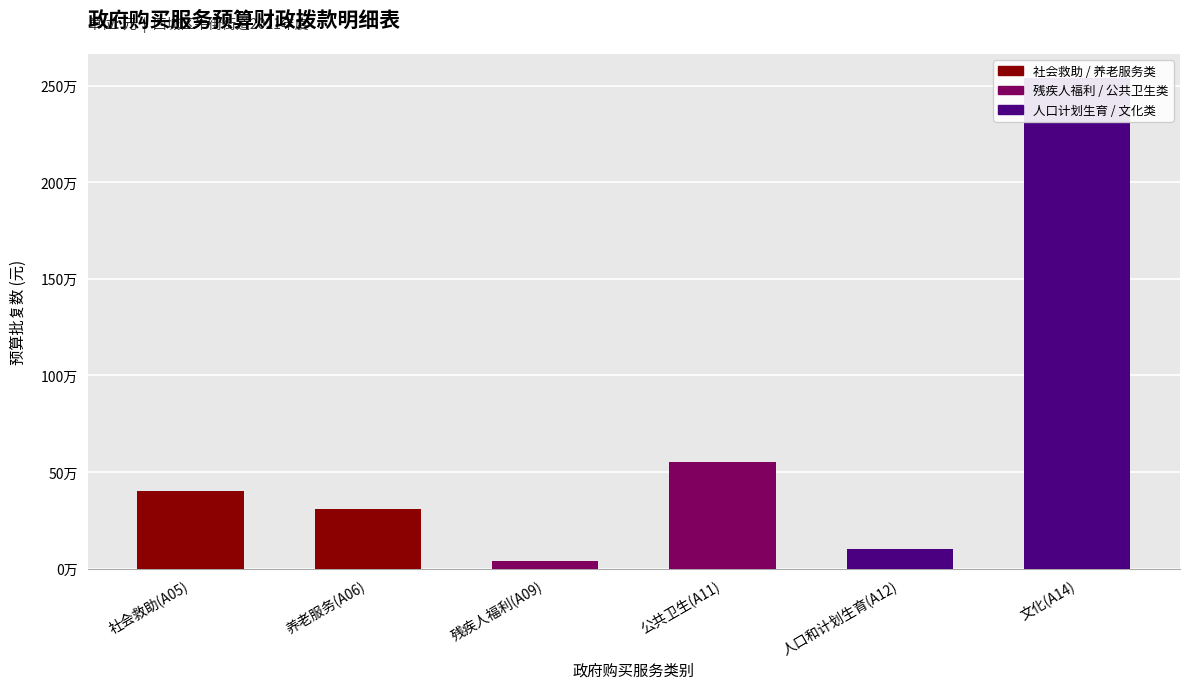

What is the minimum value shown in the chart?

40104.9